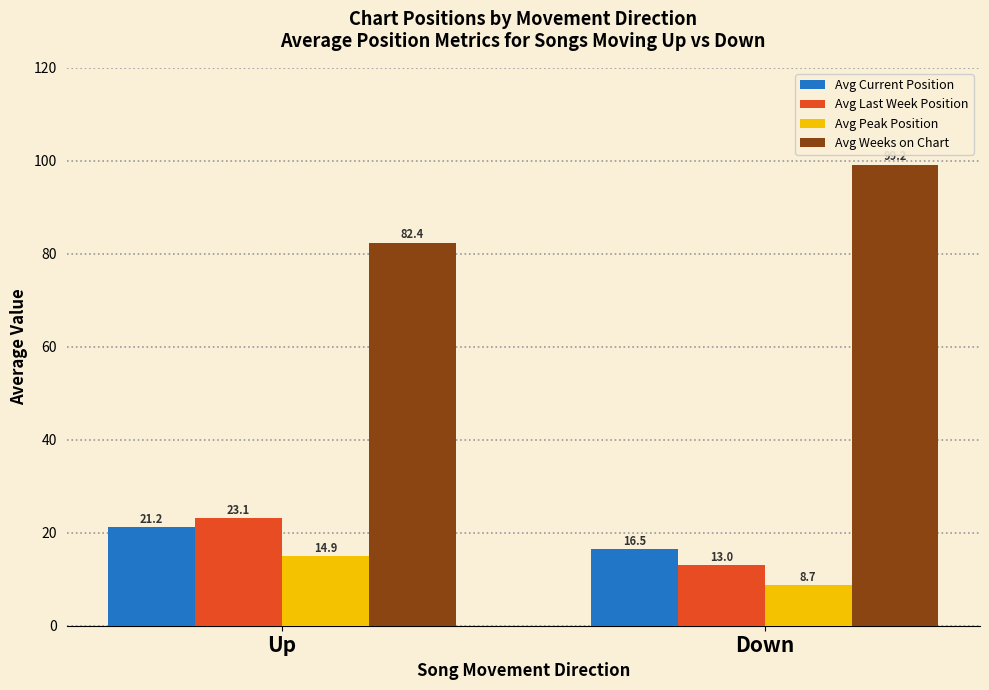

Reading left to right, what are all the values shown in this chart?

Avg Current Position: Up=21.2	Down=16.5
Avg Last Week Position: Up=23.1	Down=13.0
Avg Peak Position: Up=14.9	Down=8.7
Avg Weeks on Chart: Up=82.4	Down=99.2